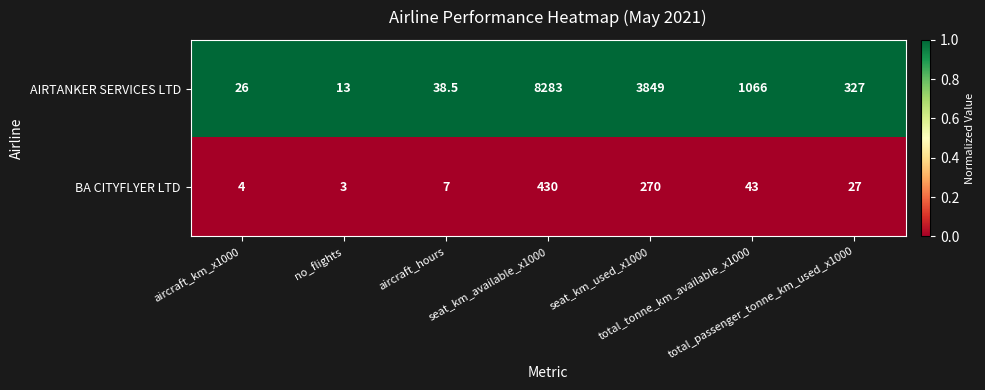

Rank the series by their average value, from lowest to highest.

BA CITYFLYER LTD, AIRTANKER SERVICES LTD